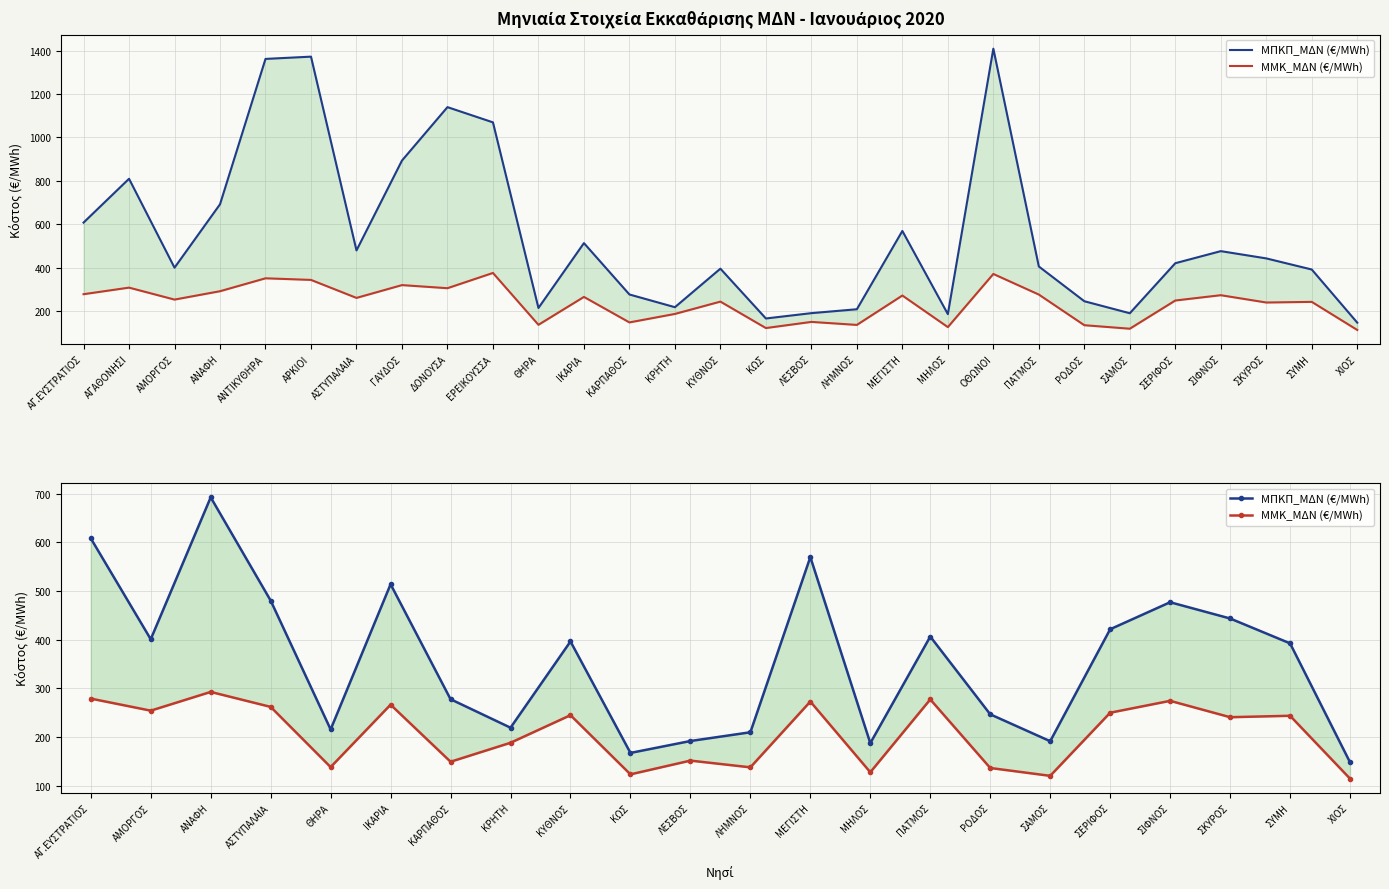

The value of ΜΠΚΠ_ΜΔΝ (€/MWh) at ΜΗΛΟΣ is 322.8. True or false?

False